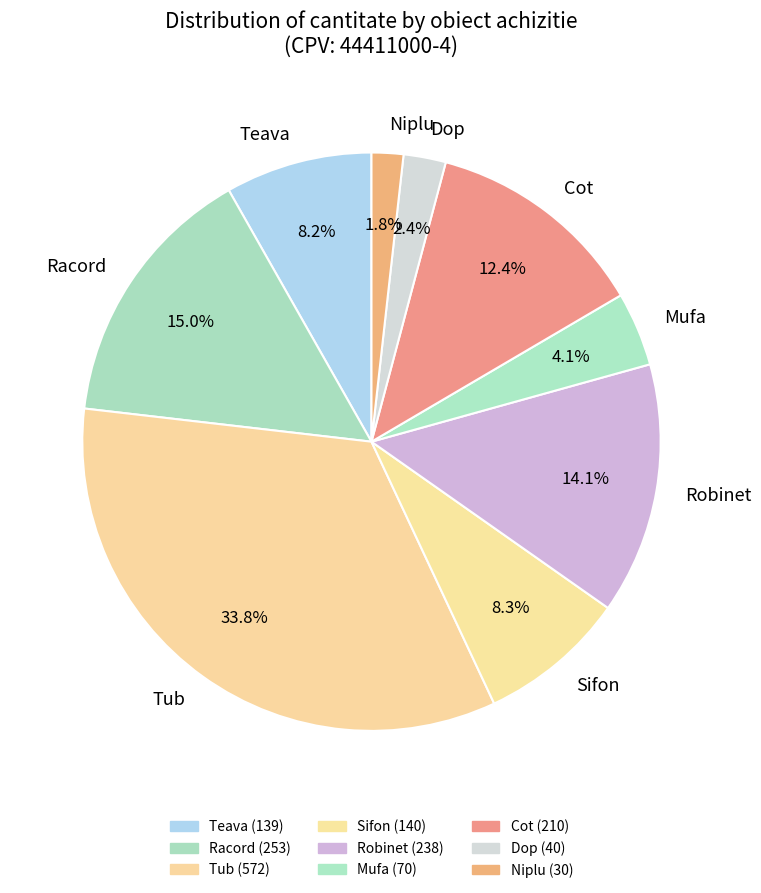

Which category has the biggest portion of the pie?

Tub